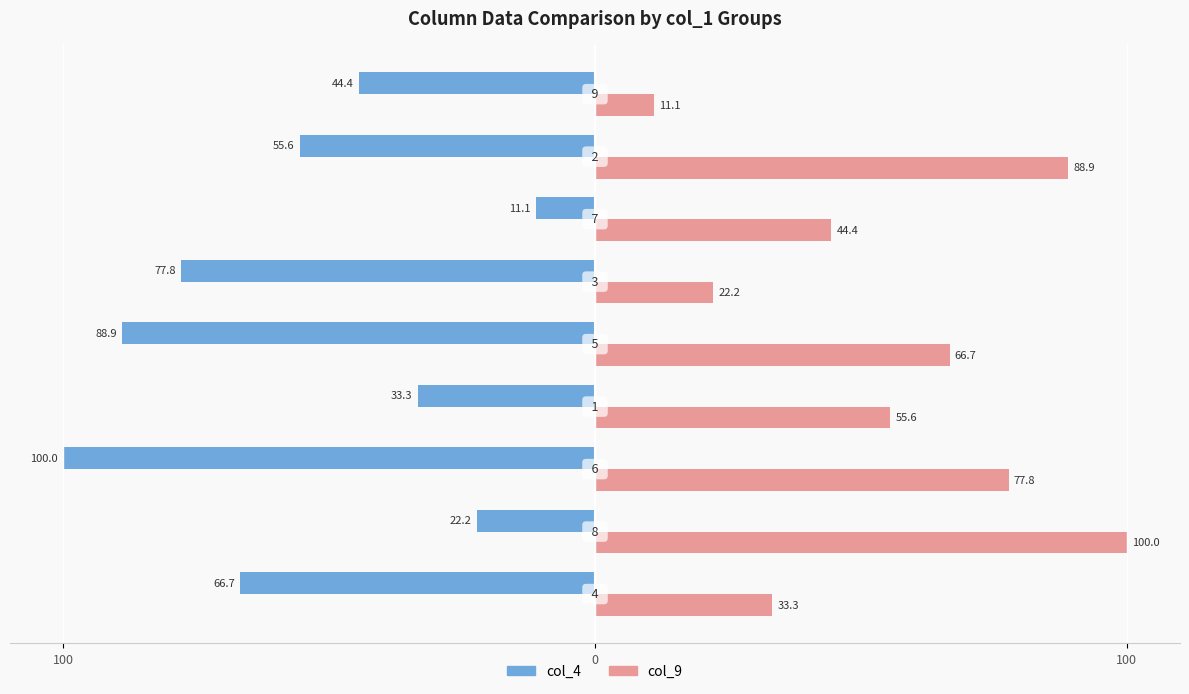

What are all the series names shown in the legend?

col_4, col_9